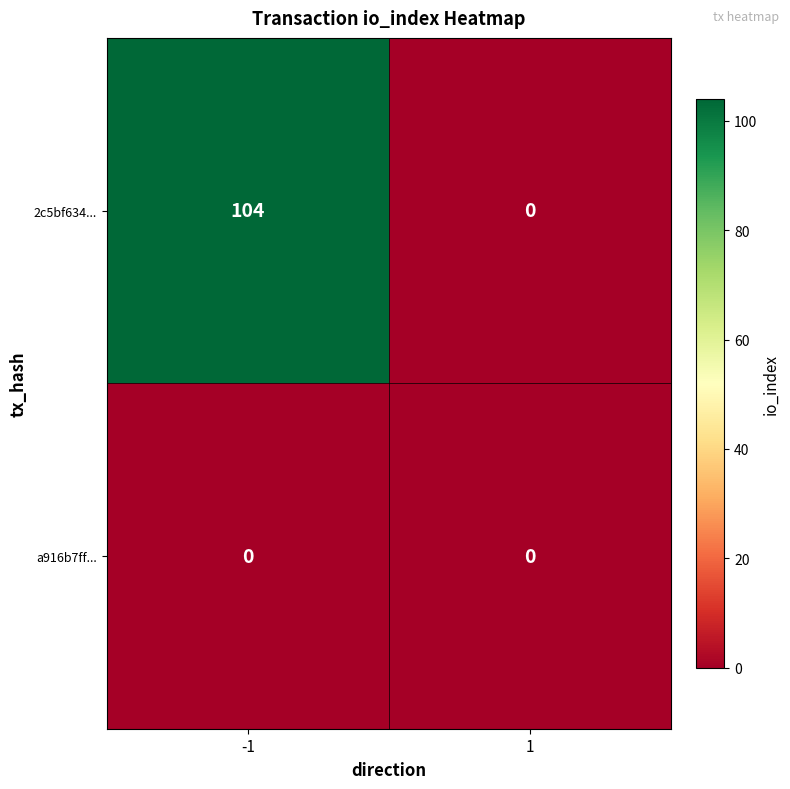

What is the total value across all series at -1?

104